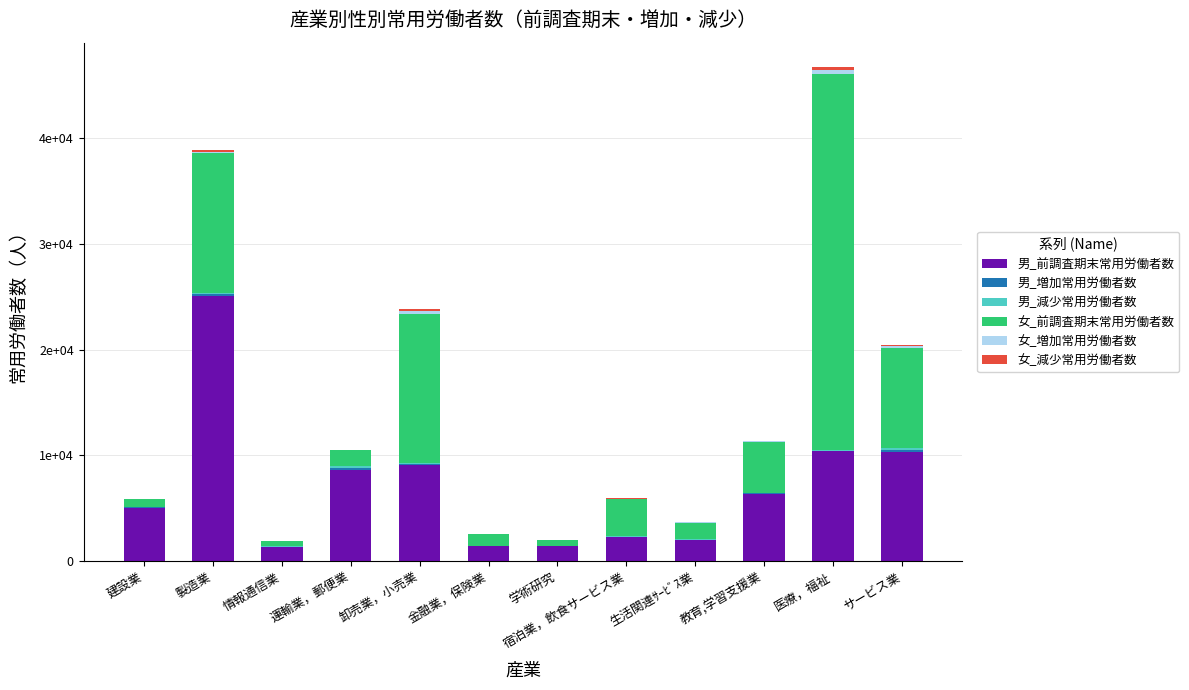

True or false: 男_前調査期末常用労働者数 has a value of 8638 at 運輸業，郵便業.

True